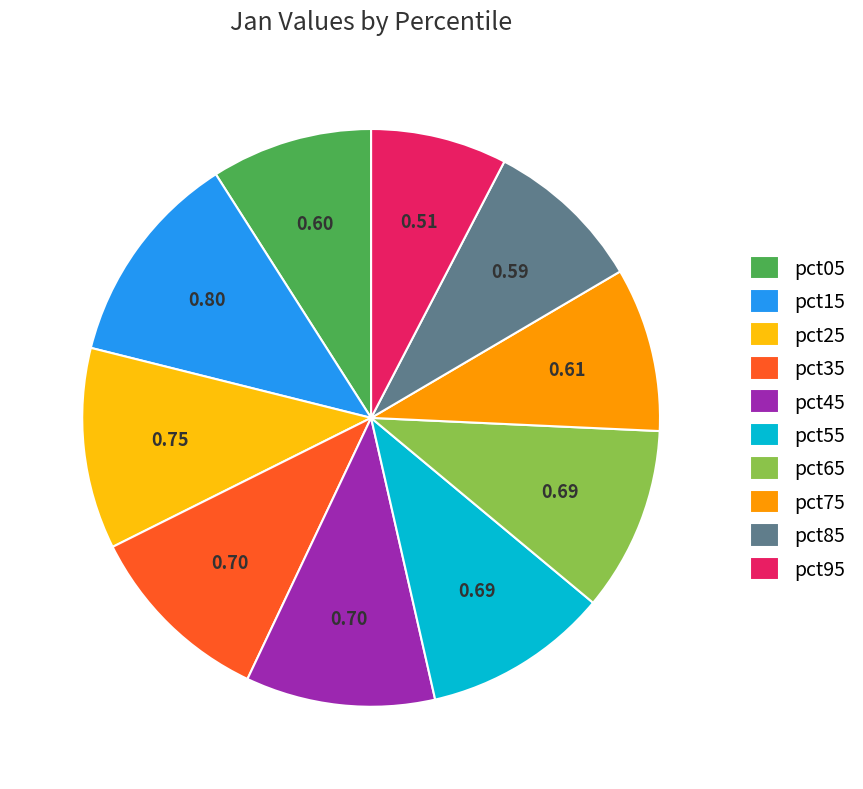

Do pct75 and pct95 together represent more than half of the pie?

No